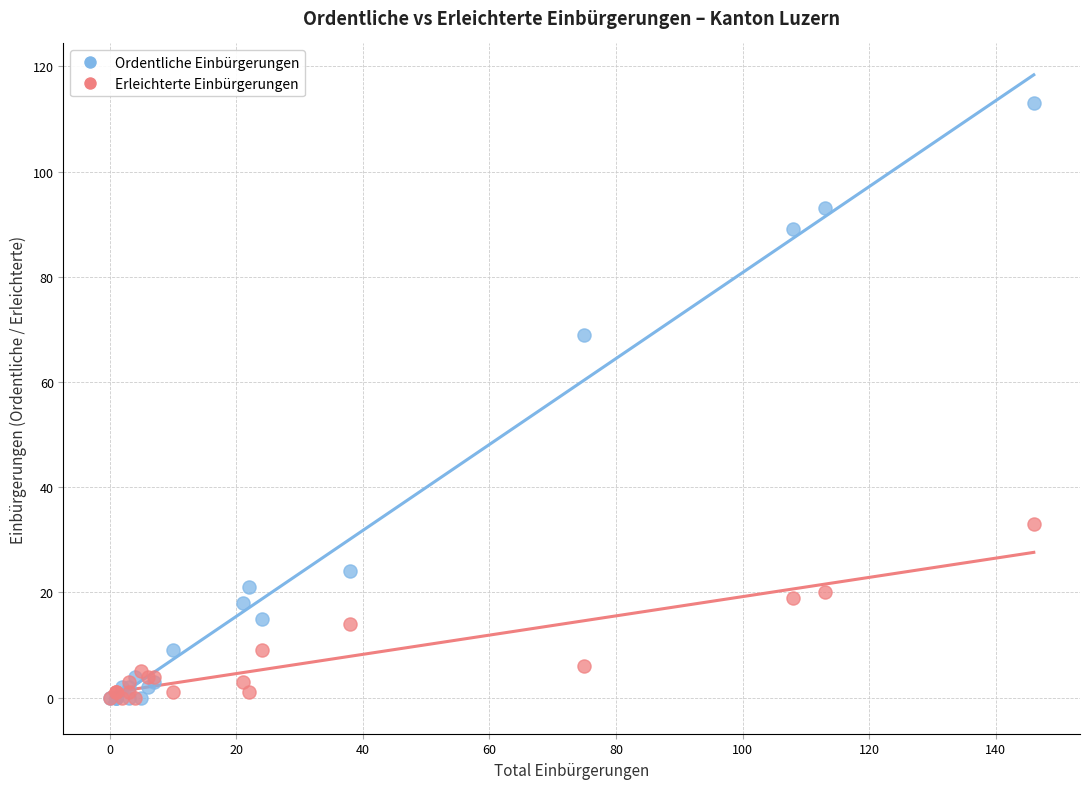

Across all series, what Y value is closest to 56?

69